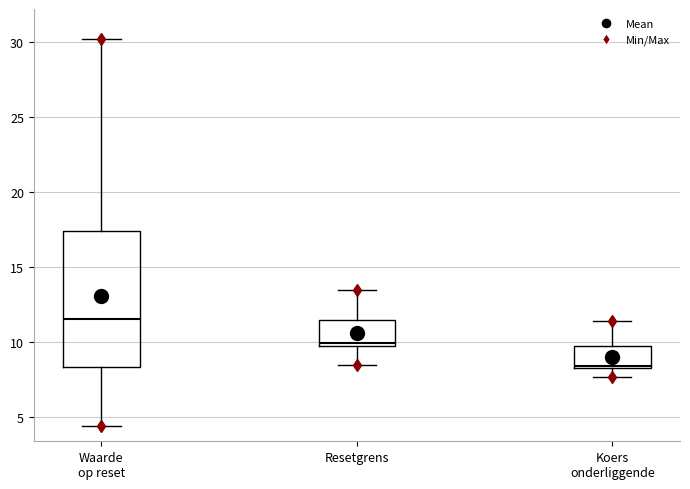

Reading left to right, transcribe this box plot: for each box, give where its median line is, the range the box spans, and where its two whiskers end, as read against the y-axis. The values are not printed on the chart, so give them approximately, as read against the axis.

Waarde op reset: median 11.5, box 8.5 to 17.5, whiskers 4.5 to 30.0
Resetgrens: median 10.0, box 9.5 to 11.5, whiskers 8.5 to 13.5
Koers onderliggende: median 8.5, box 8.0 to 9.5, whiskers 7.5 to 11.5